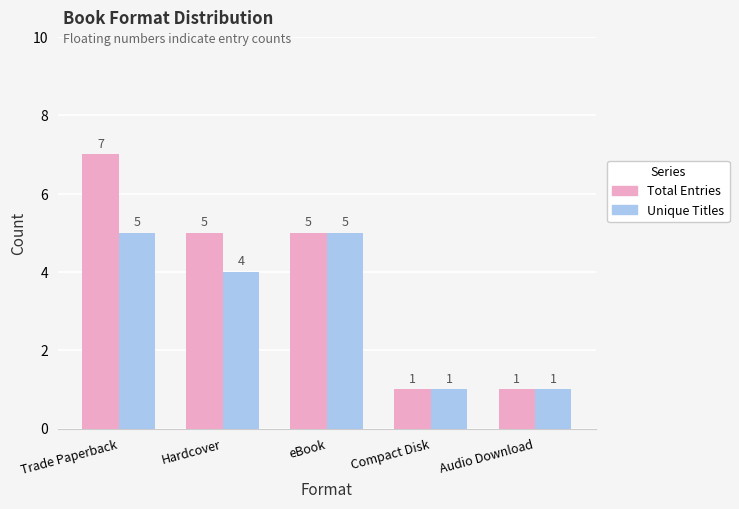

Where does the Unique Titles series first go above 4?

Trade Paperback